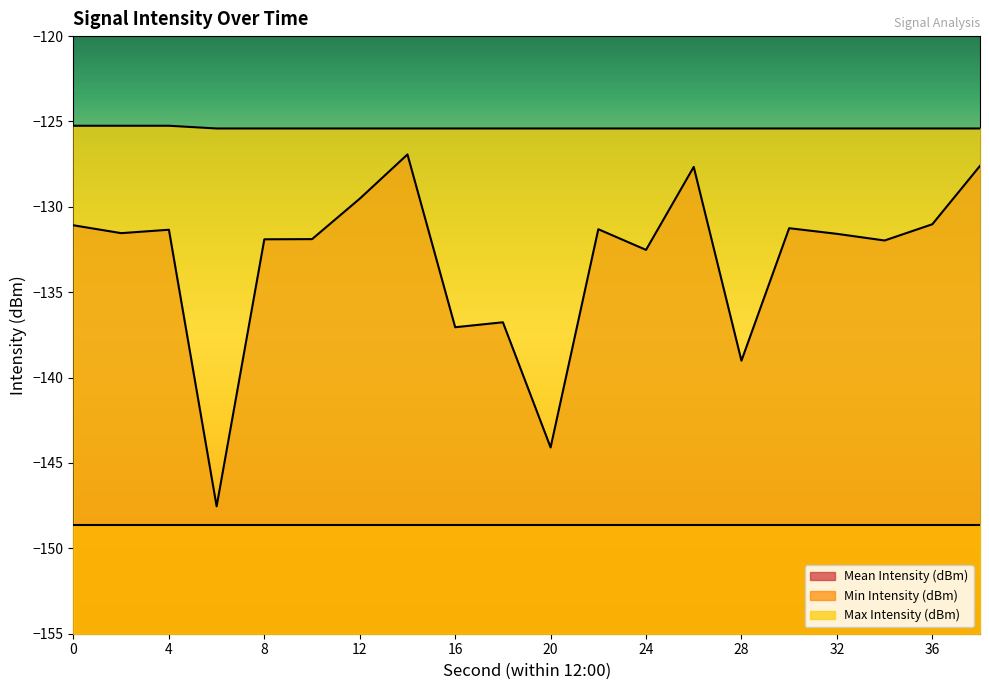

What is the sum of all Max Intensity (dBm) values?

-2507.7